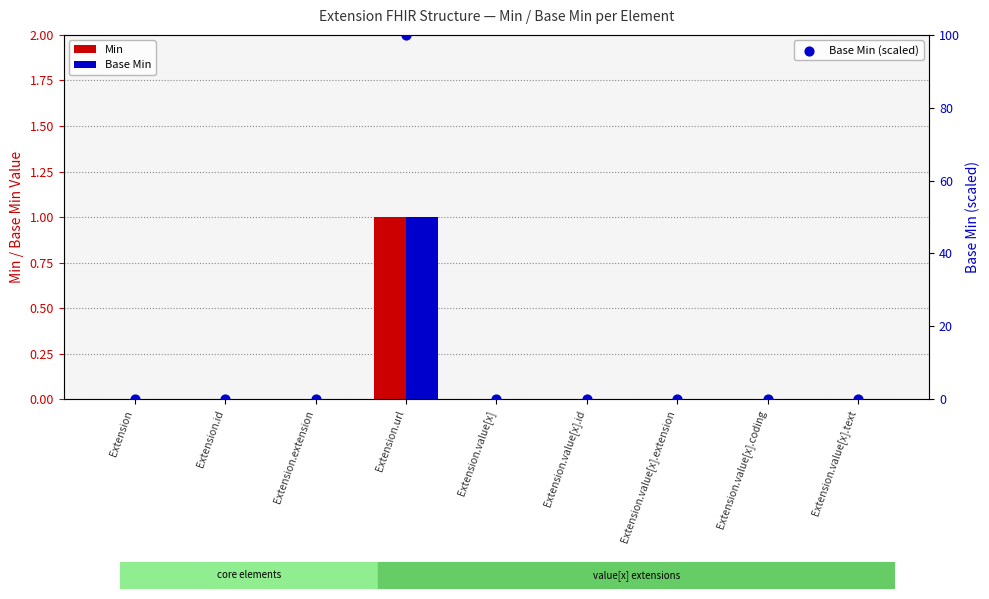

Which series has the largest Y range (max minus min)?

Base Min (scaled)